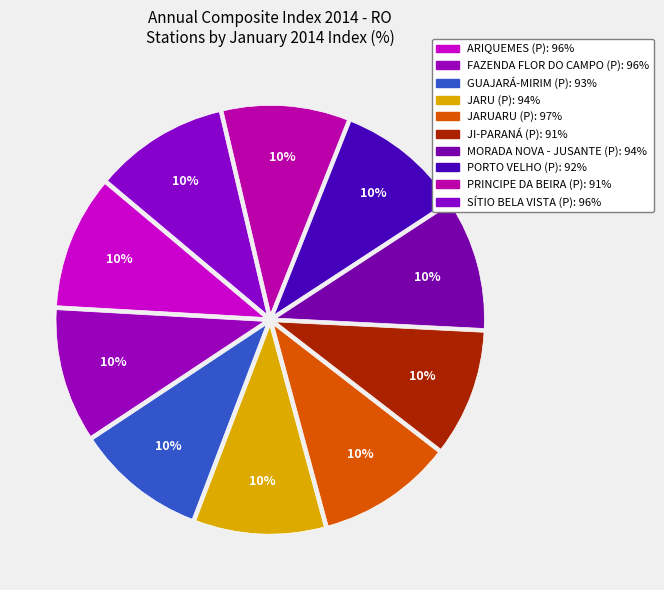

Approximately how many times larger is the value at JARUARU (P) compared to ARIQUEMES (P)?

1.0